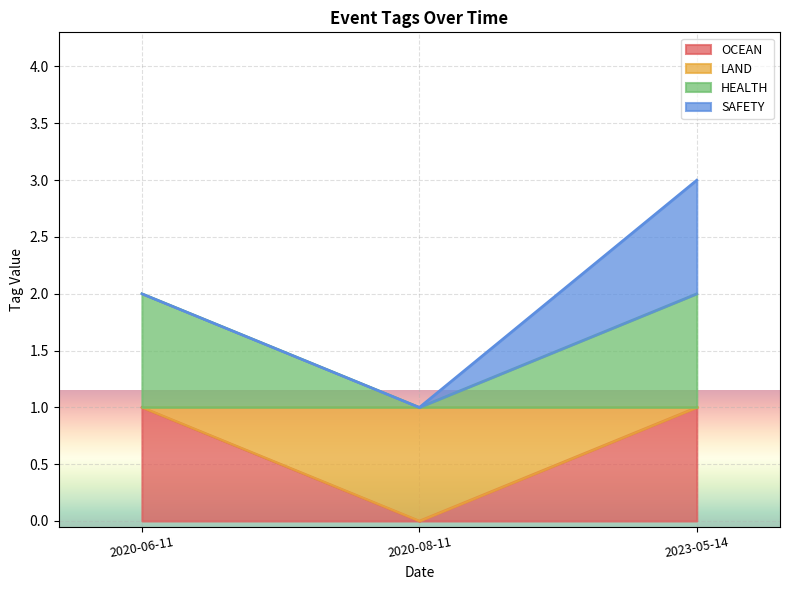

Is it true that OCEAN equals -1 at 2020-08-11?

False